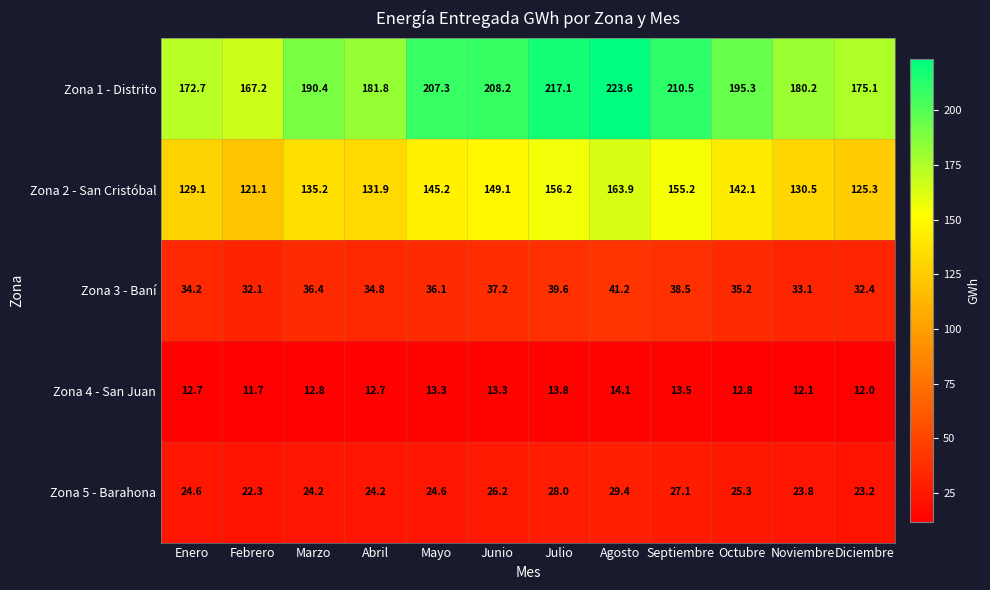

Rank the series by their maximum value, from highest to lowest.

Zona 1 - Distrito, Zona 2 - San Cristóbal, Zona 3 - Baní, Zona 5 - Barahona, Zona 4 - San Juan